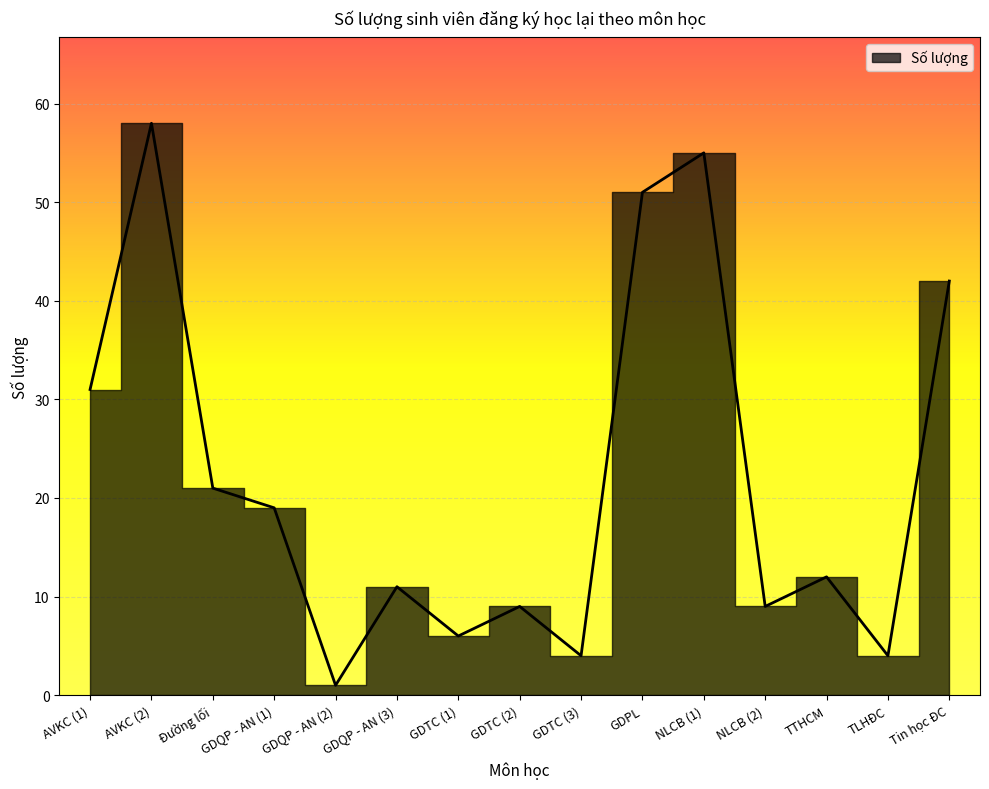

What is the difference between the second highest and second lowest values?

51